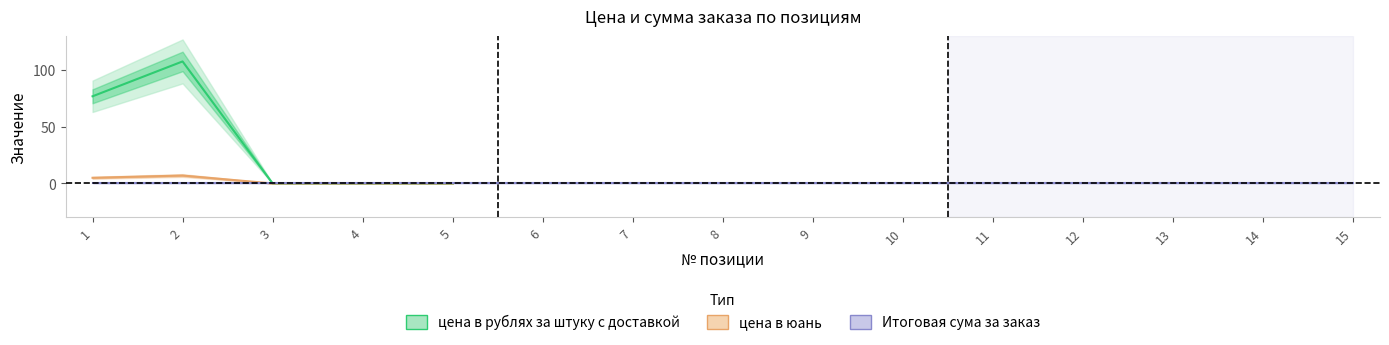

Does the chart display data point markers on the line(s)?

No